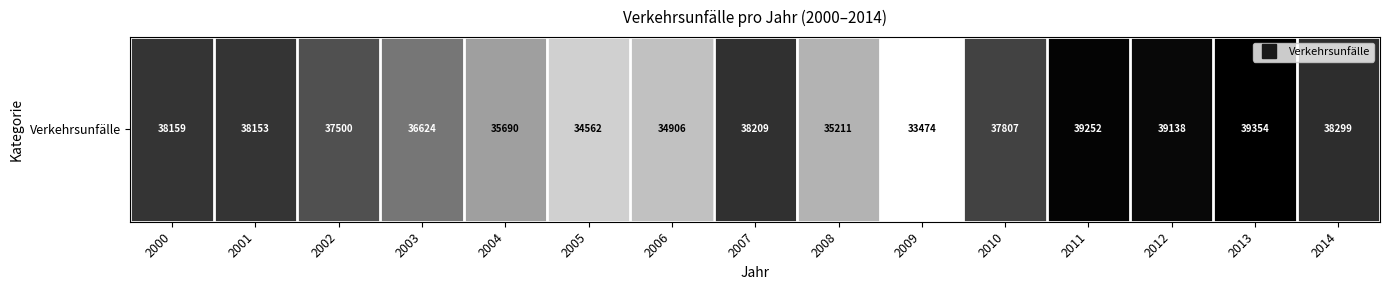

Which category has the lowest value across all series?

2009